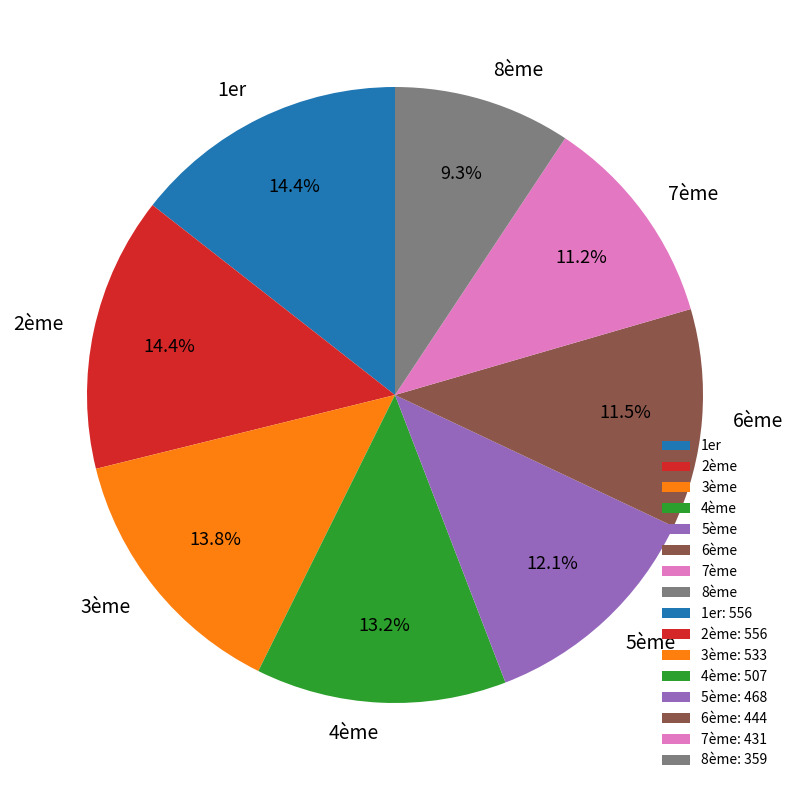

Which slice is the smallest?

8ème